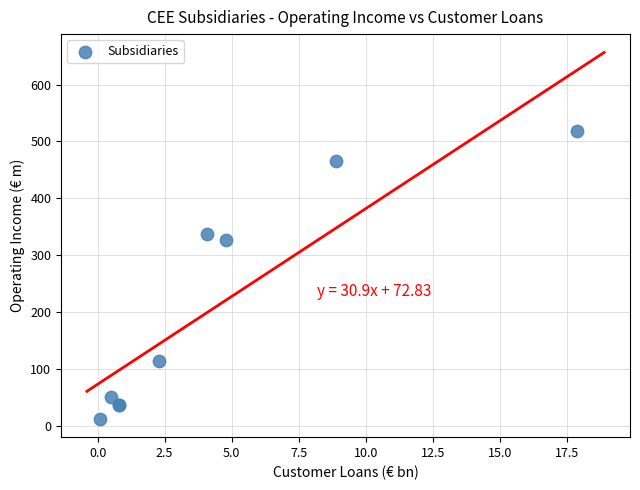

What Y value in the scatter plot is closest to 265?

327